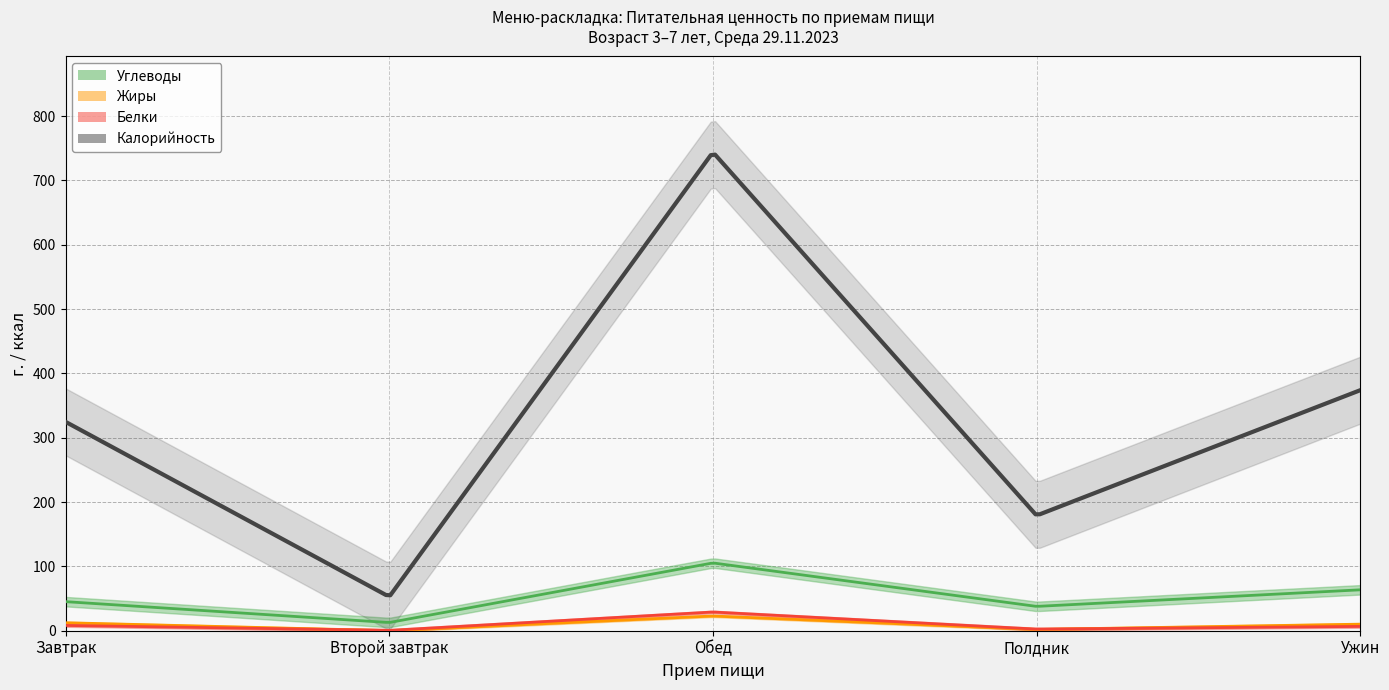

Which has a higher value, Обед or Полдник?

Обед